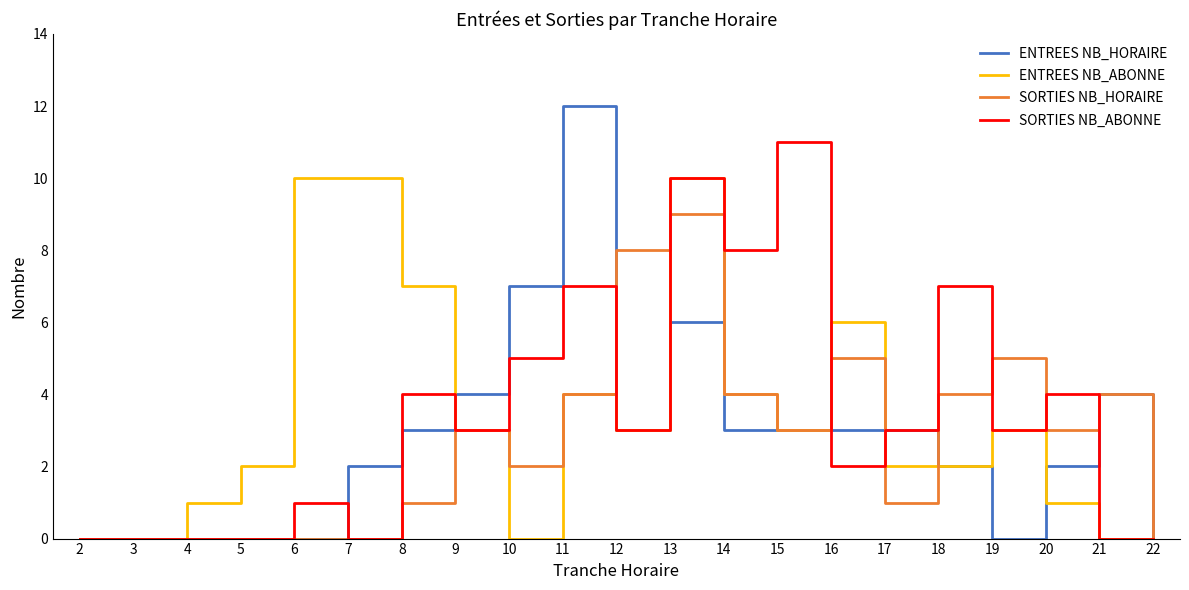

Is the value of ENTREES NB_HORAIRE at 20 greater than the value of SORTIES NB_ABONNE at 8?

No